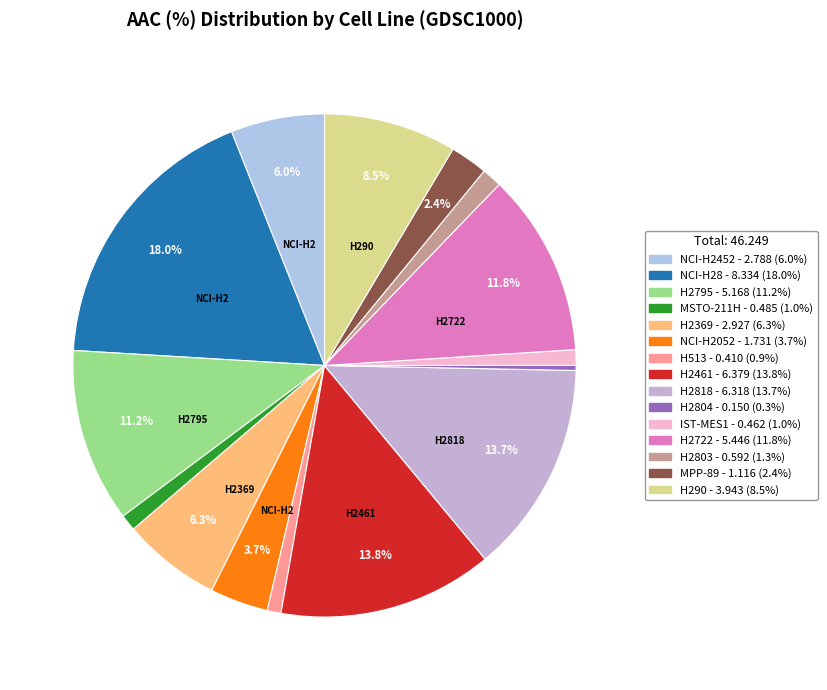

How many segments does this pie chart have?

15